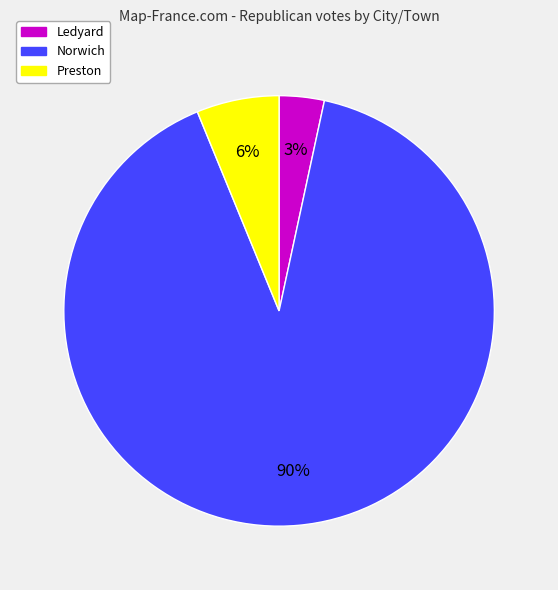

How many slices are in this pie chart?

3